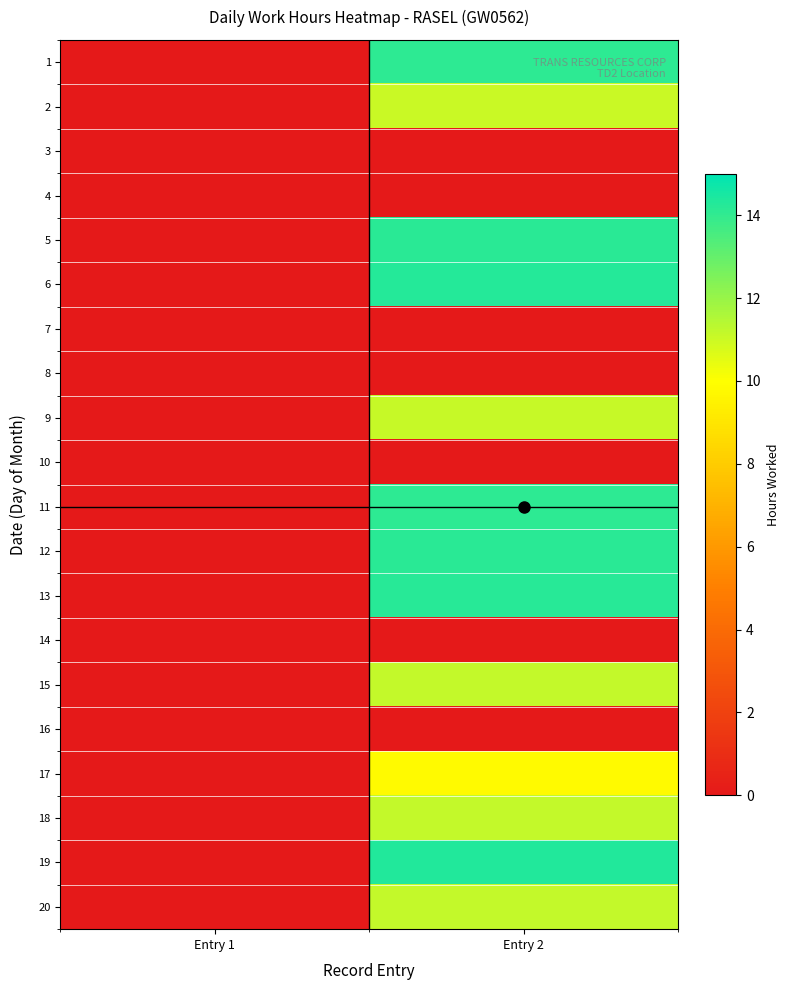

Which series has the widest spread of values?

19